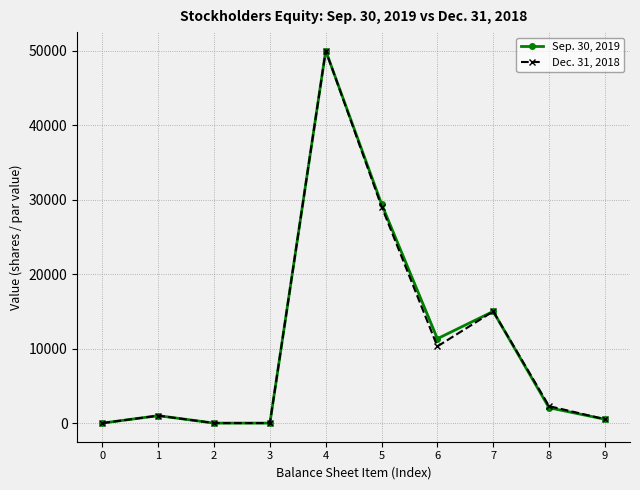

How many categories are shown in the chart?

10